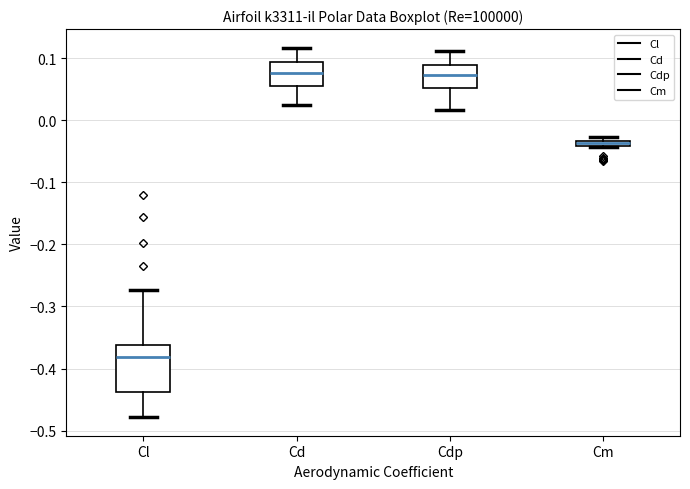

Comparing the boxes themselves (not the whiskers), which one is the tallest?

Cl